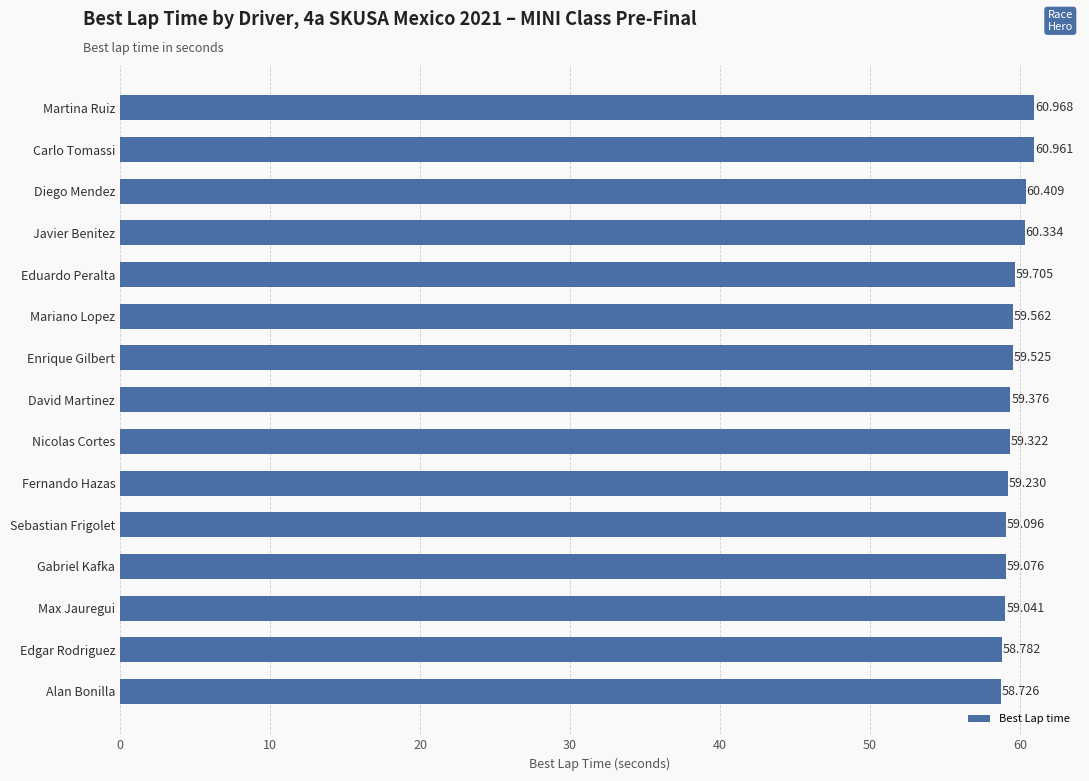

Which has a higher value, Gabriel Kafka or Mariano Lopez?

Mariano Lopez